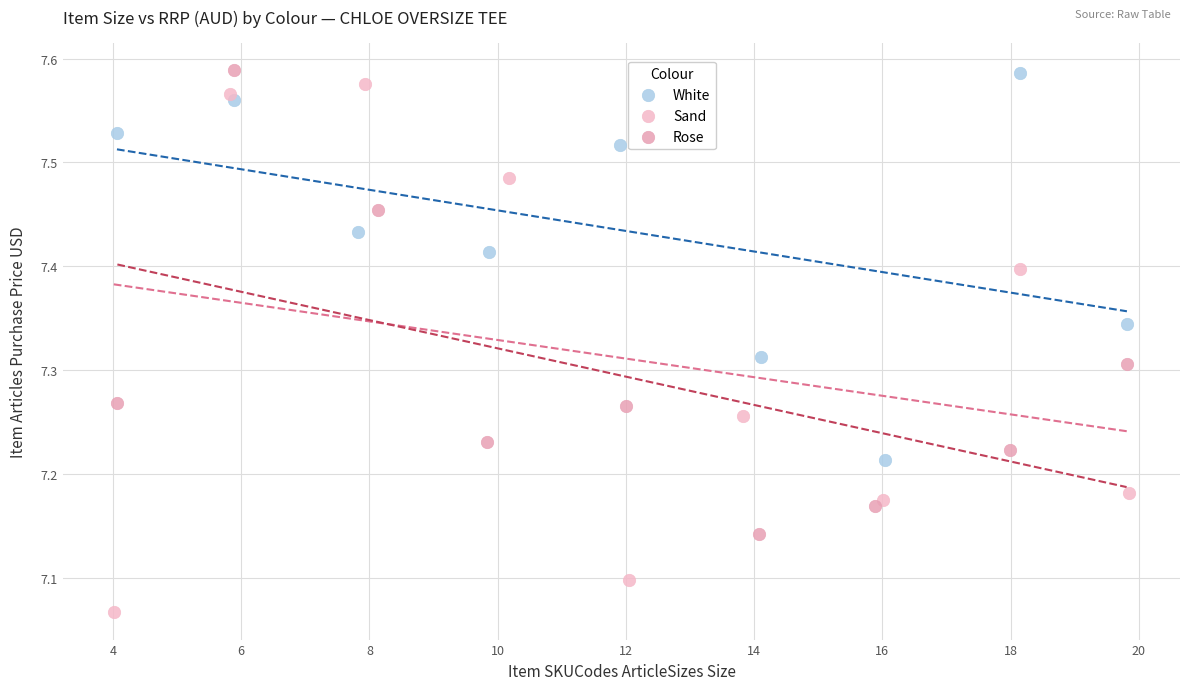

What are all the series names shown in the legend?

White, Sand, Rose